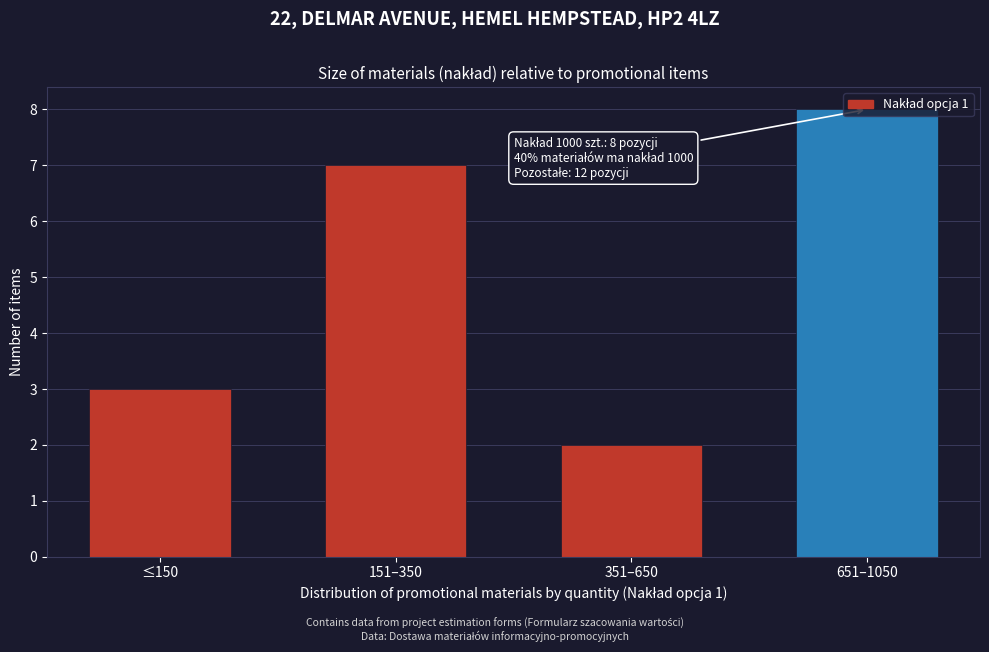

The chart shows a value of 14 at 651–1050. True or false?

False